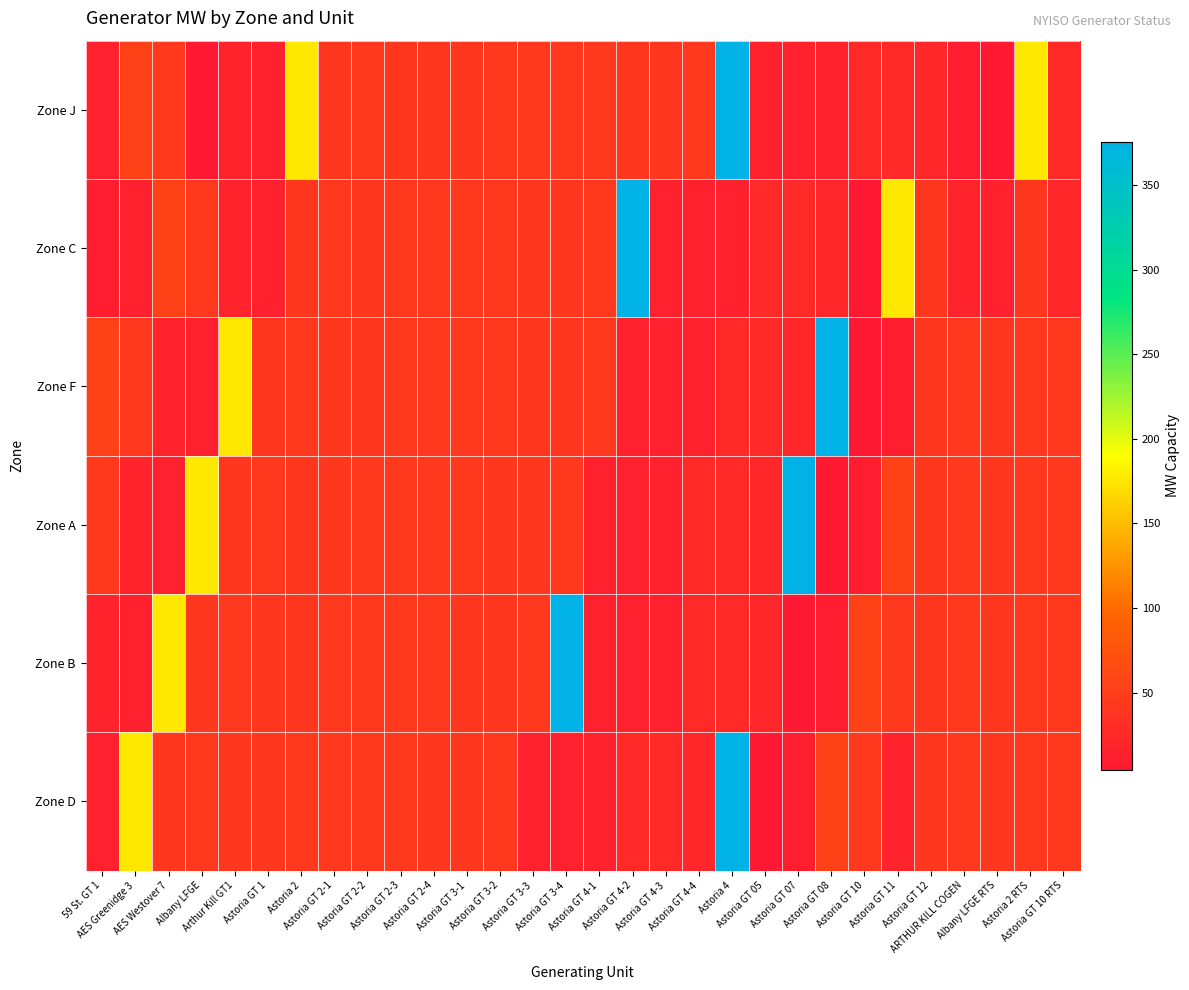

At which category is the sum across all series the highest?

Astoria 4